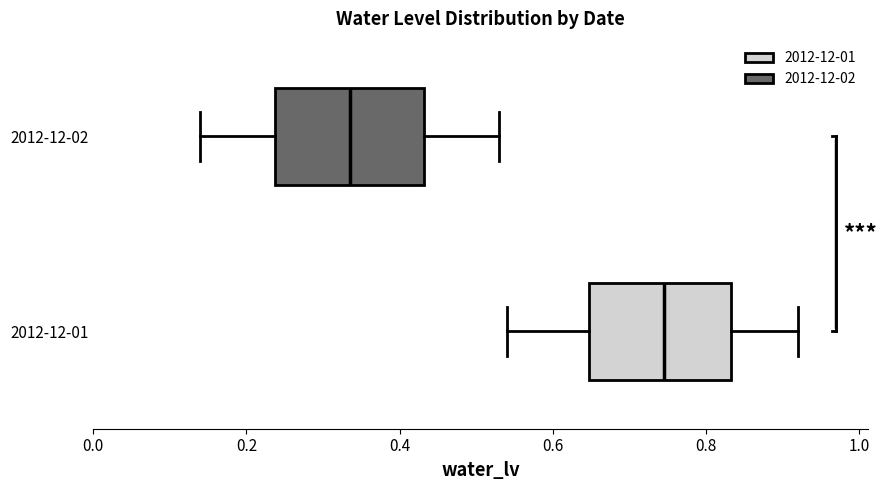

Reading bottom to top, read every box against the x-axis: the position of its median line, the range the box covers, and the ends of its whiskers. The values are not printed on the chart, so give them approximately, as read against the axis.

2012-12-01: median 0.74, box 0.64 to 0.84, whiskers 0.54 to 0.92
2012-12-02: median 0.34, box 0.24 to 0.44, whiskers 0.14 to 0.54